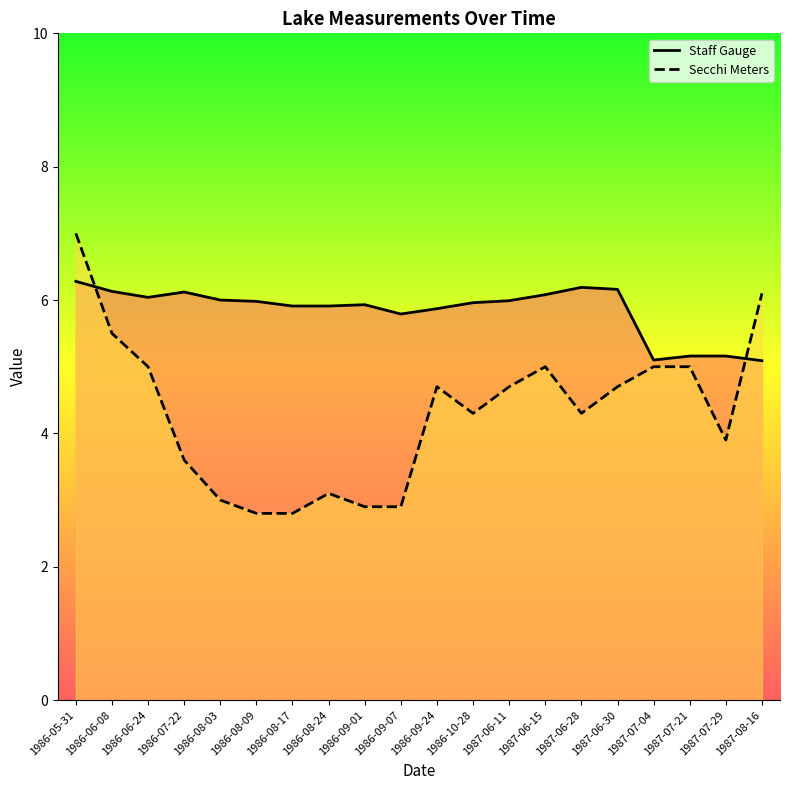

What is the maximum value for Secchi Meters Line?

7.0